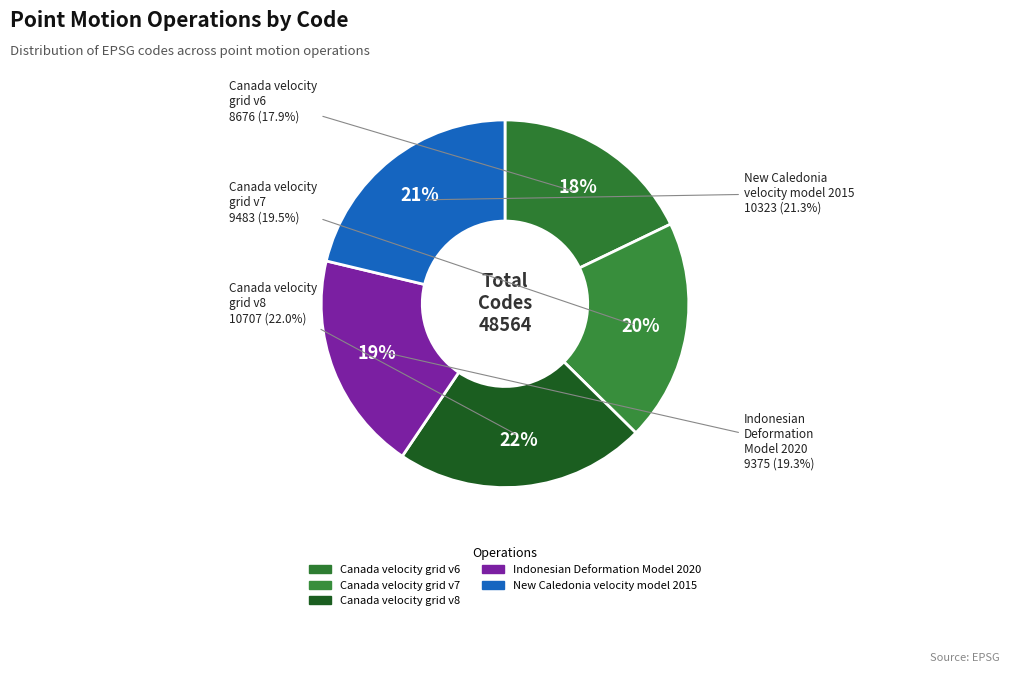

Rank the categories by value from highest to lowest.

Canada velocity grid v8, New Caledonia velocity model 2015, Canada velocity grid v7, Indonesian Deformation Model 2020, Canada velocity grid v6